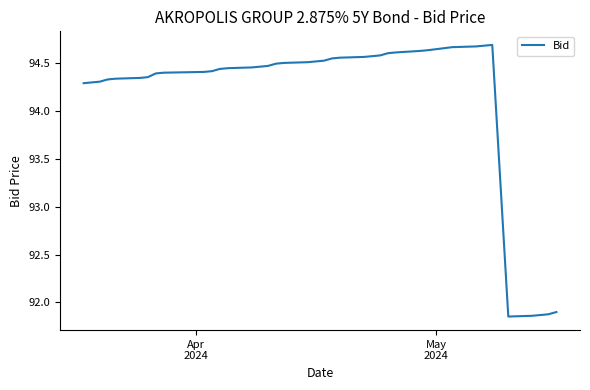

How many series are shown in this chart?

1